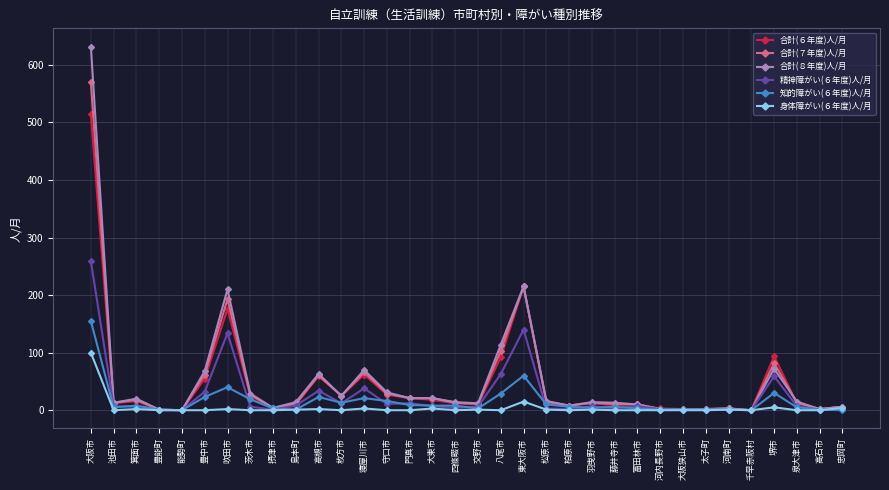

What position from the left is 大阪市?

1